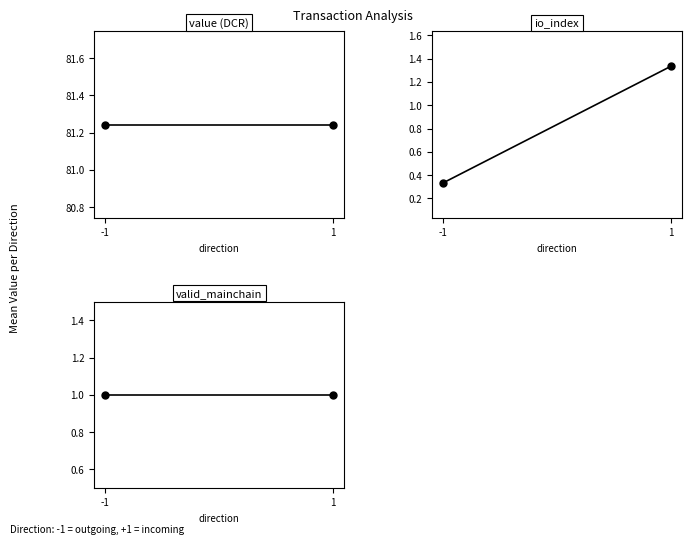

The value of valid_mainchain at 1 is 1.4. True or false?

False